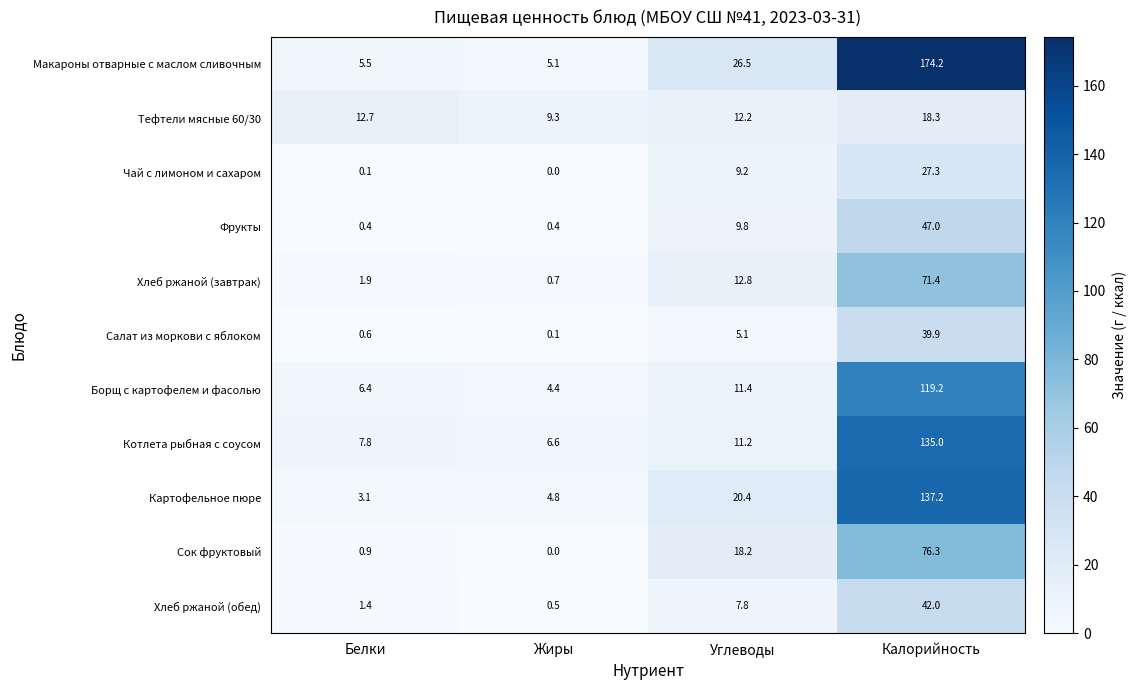

The Котлета рыбная с соусом series shows 6.6 at Жиры. True or false?

True